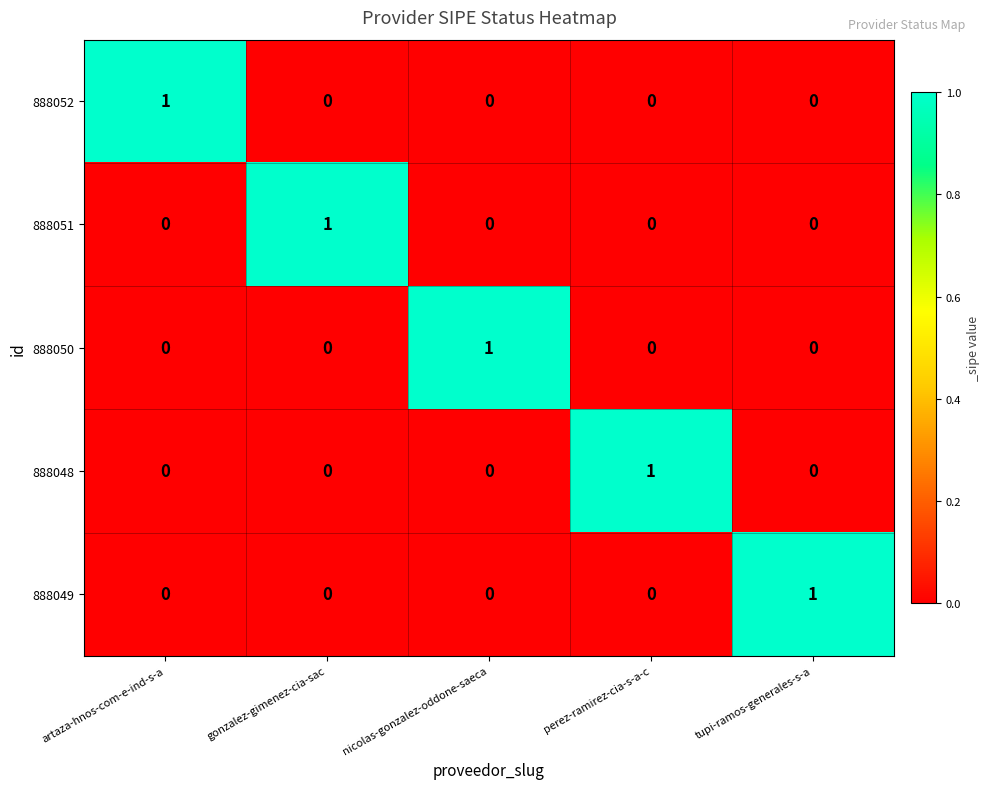

At which label does 888051 reach its peak?

gonzalez-gimenez-cia-sac